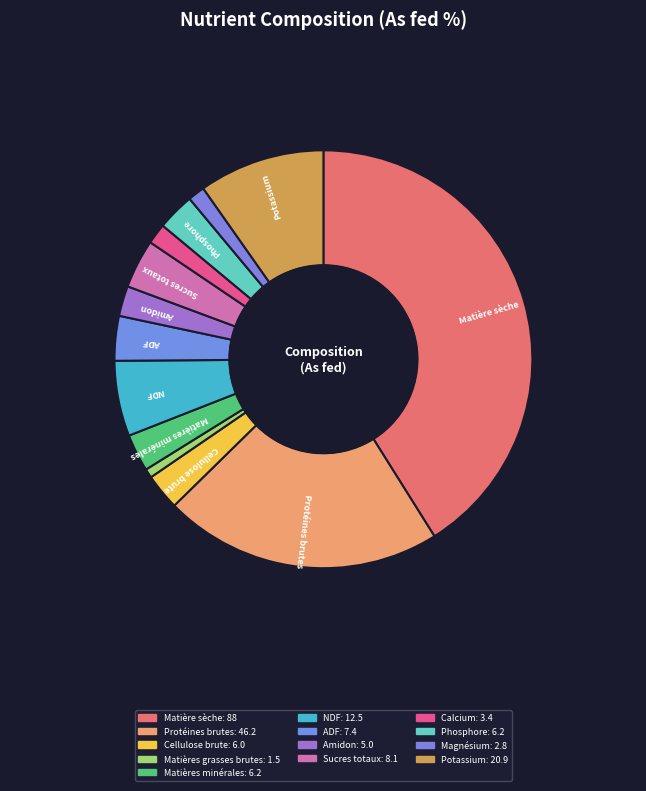

How many segments does this pie chart have?

13